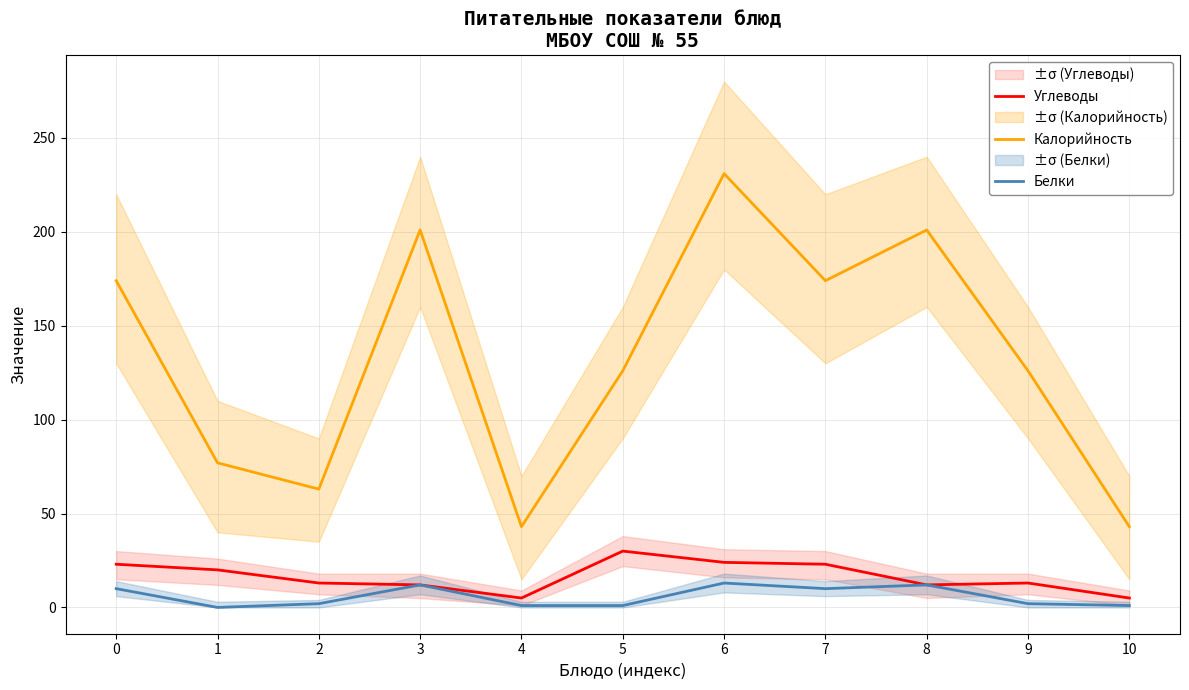

What is the difference between the second highest and second lowest values in the Углеводы series?

19